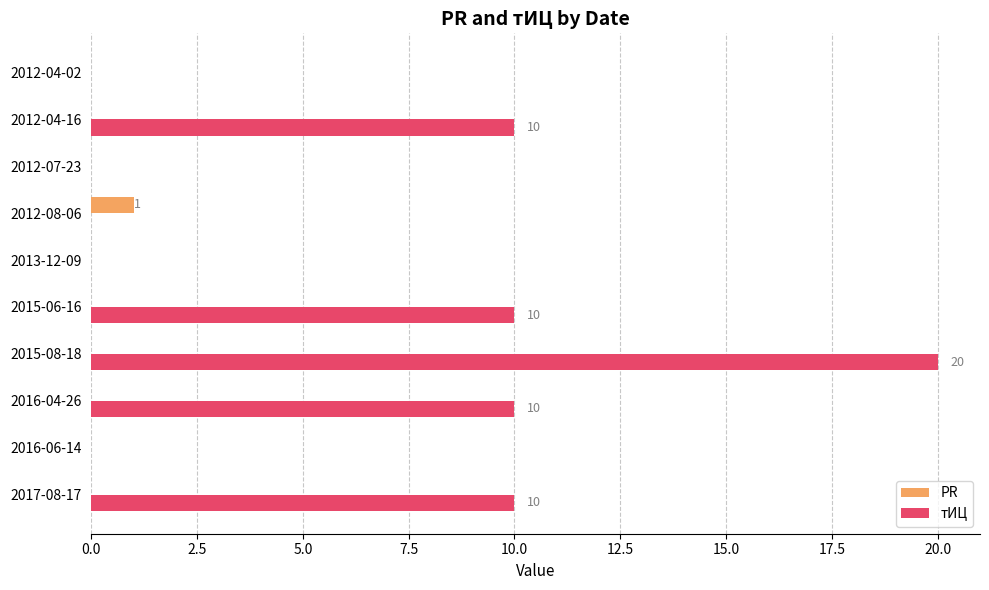

At which label does тИЦ reach its peak?

2015-08-18